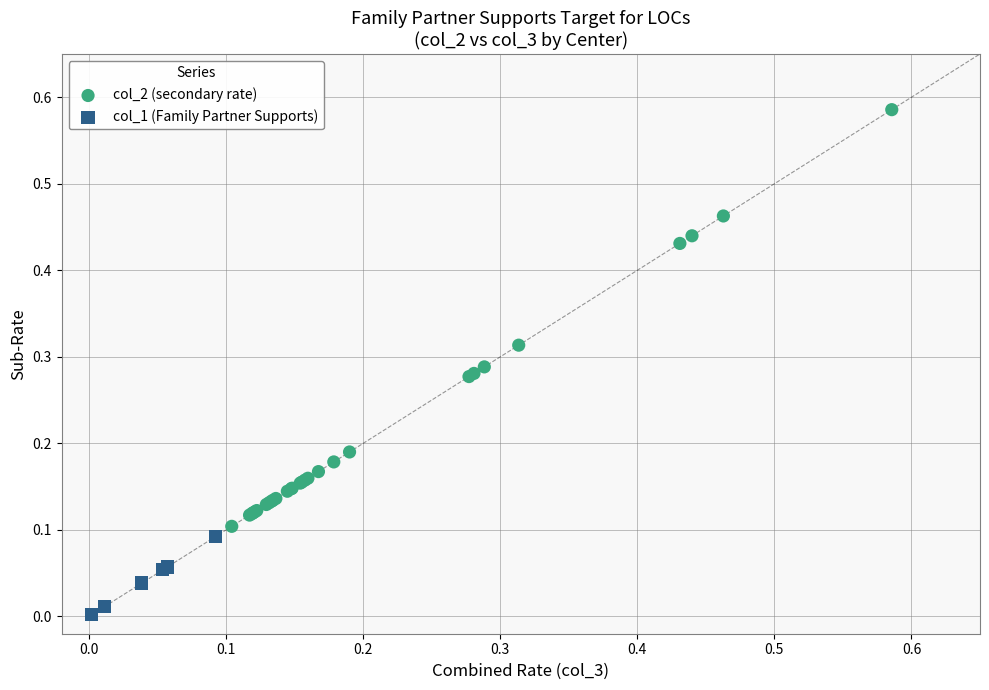

Which series contains the lowest Y value?

col_1 (Family Partner Supports)